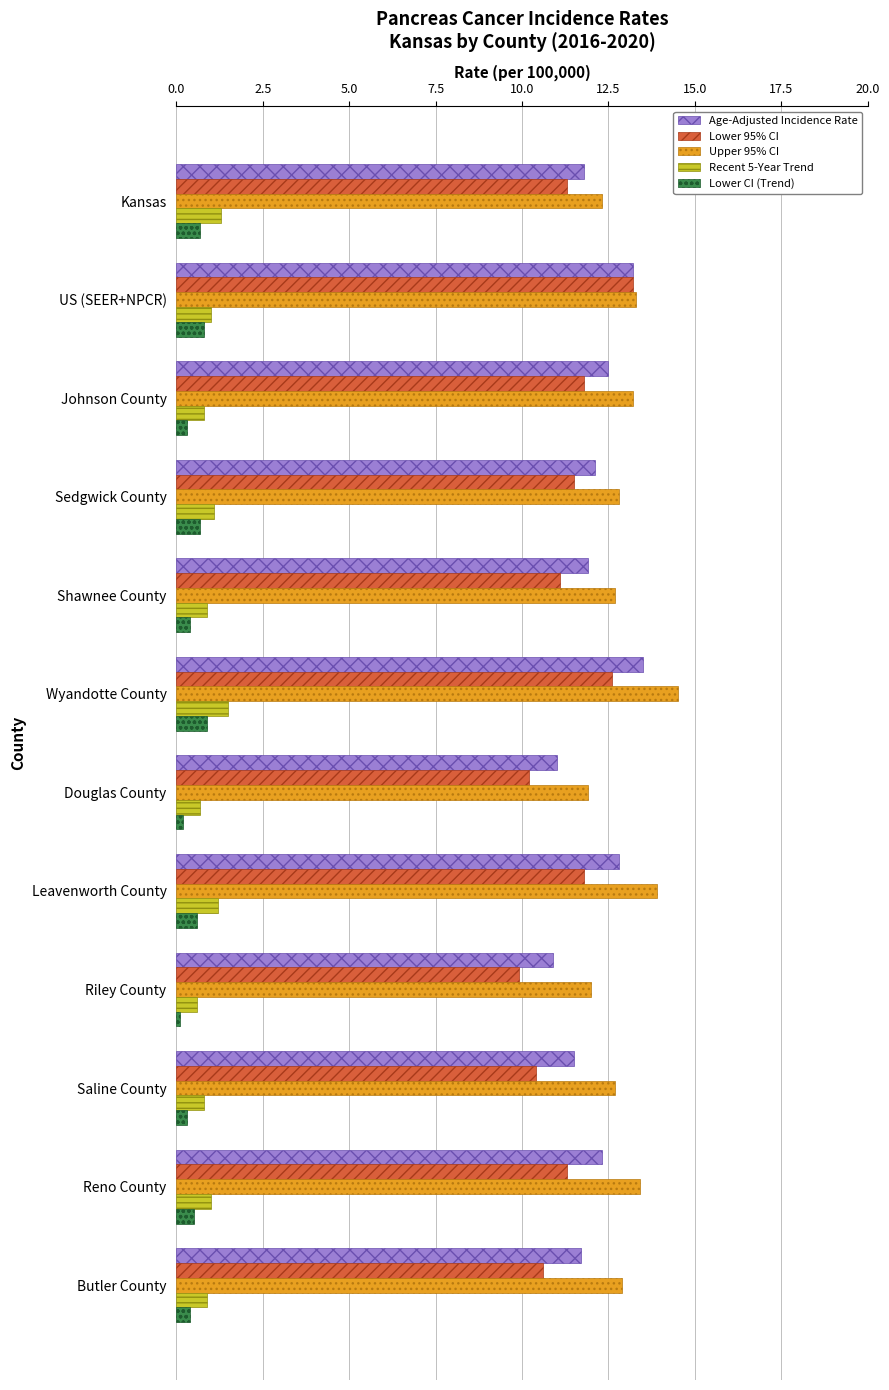

At which category is the sum across all series the highest?

Wyandotte County